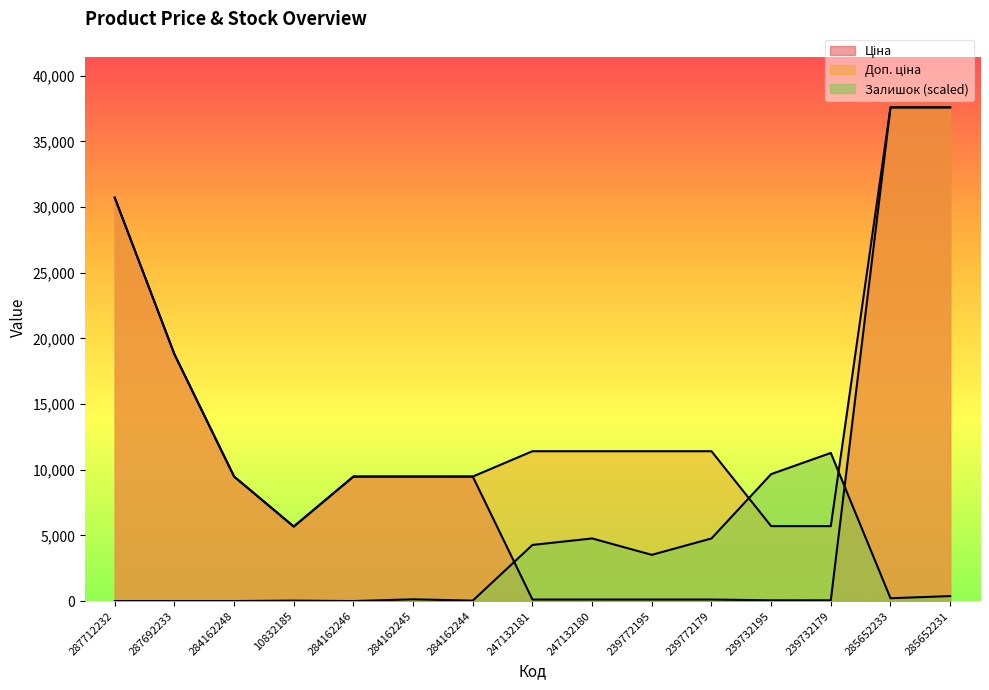

List the labels in order of Доп. ціна value, largest first.

285652233, 285652231, 287712232, 287692233, 247132181, 247132180, 239772195, 239772179, 284162248, 284162246, 284162245, 284162244, 239732195, 239732179, 10832185